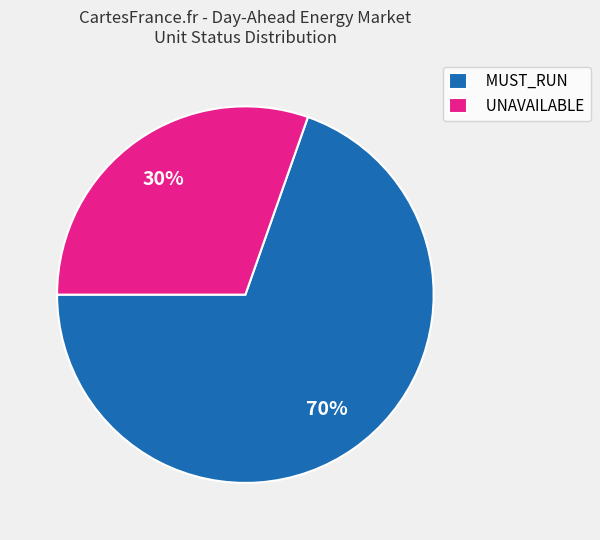

Combined, do UNAVAILABLE and MUST_RUN account for over 50%?

Yes